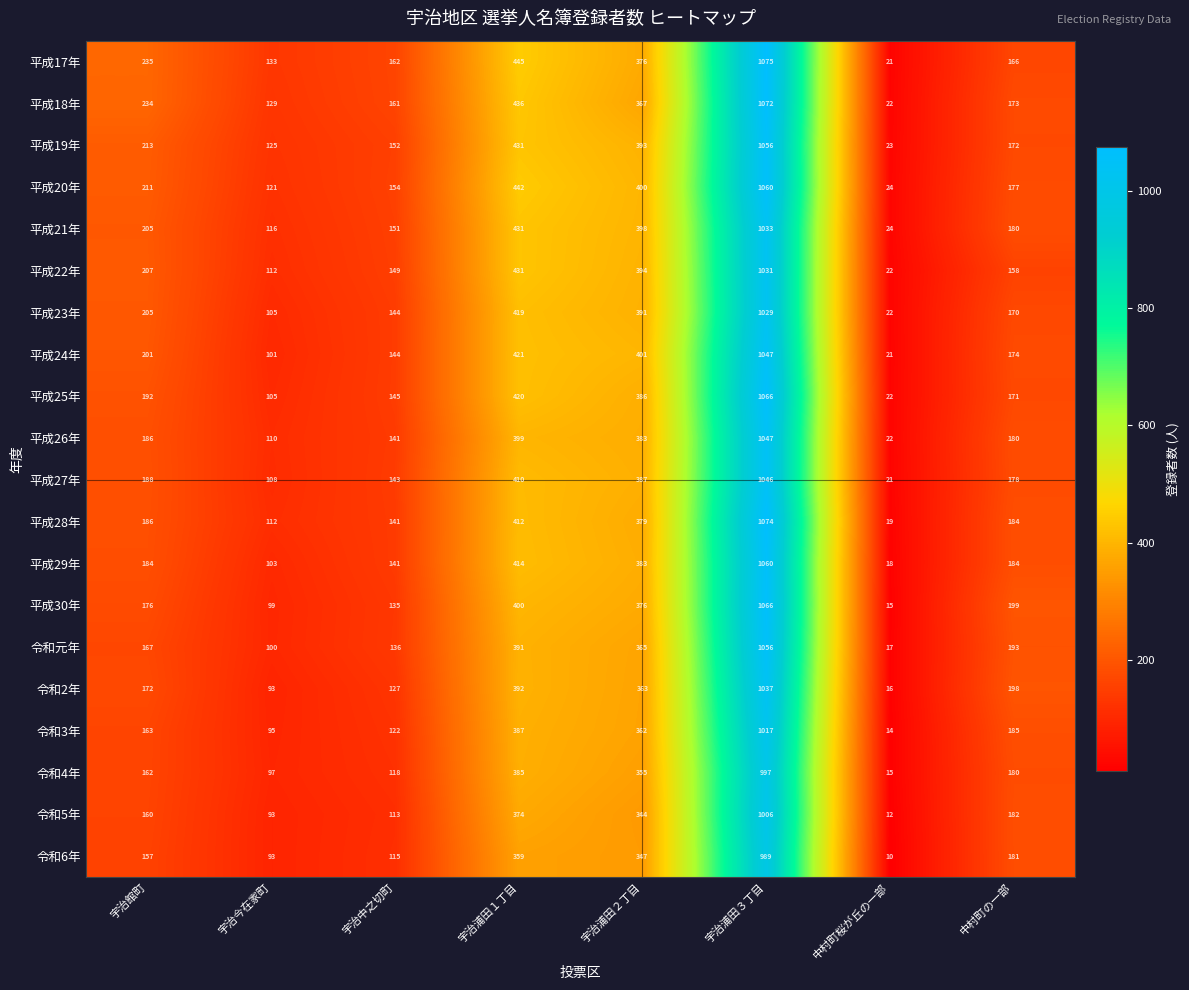

True or false: 平成23年 has a value of 170 at 中村町の一部.

True